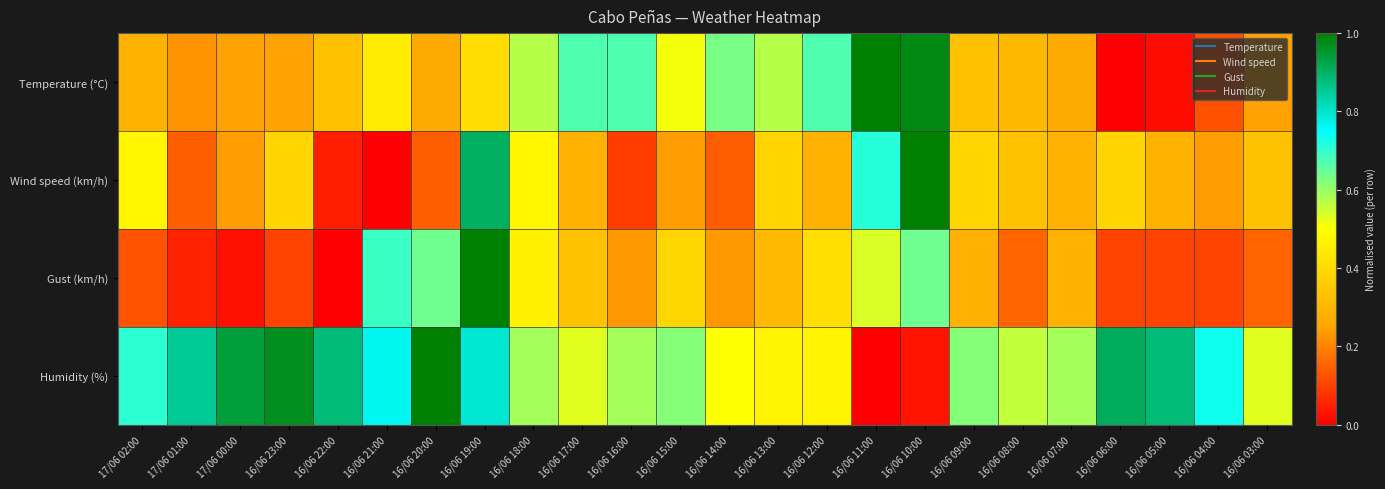

At how many categories does at least one series exceed 0?

24